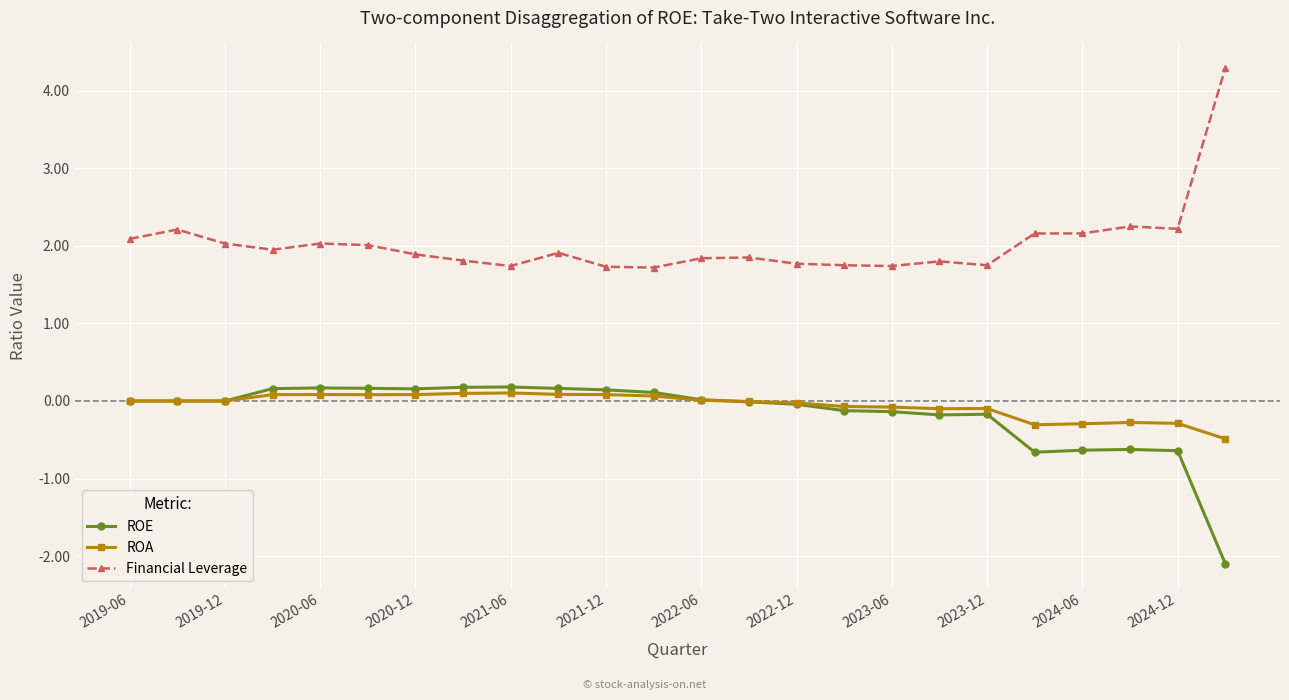

Which series has the largest total across all categories?

Financial Leverage